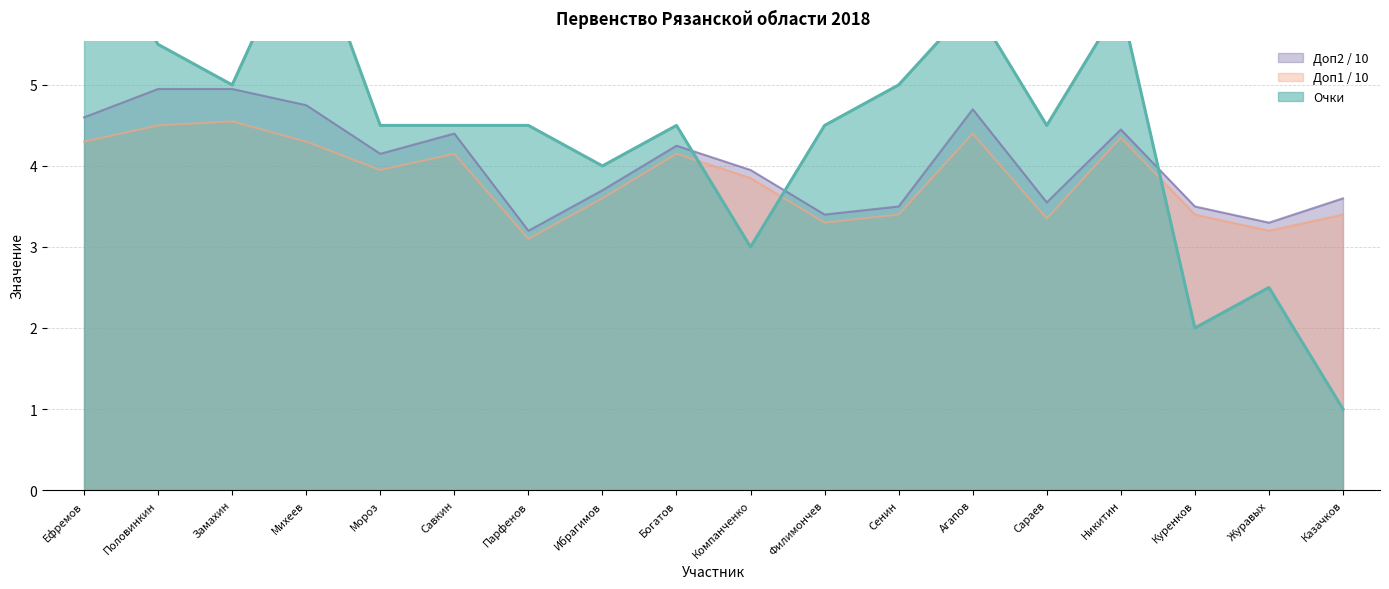

True or false: Доп1 / 10 has a value of 6.8 at Савкин.

False